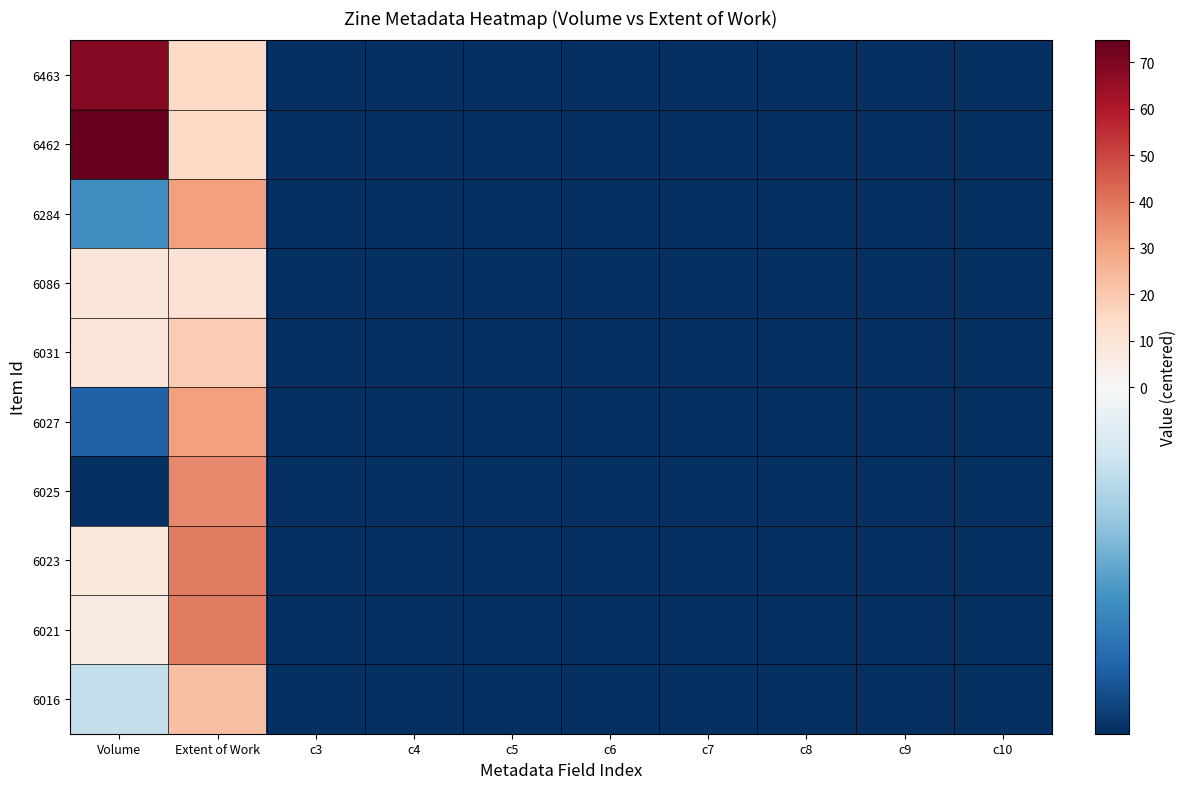

Reading left to right, what are all the values shown in this chart?

6463: Volume=68.8	Extent of Work=14.8	c3=-5.2	c4=-5.2	c5=-5.2	c6=-5.2	c7=-5.2	c8=-5.2	c9=-5.2	c10=-5.2
6462: Volume=74.8	Extent of Work=14.8	c3=-5.2	c4=-5.2	c5=-5.2	c6=-5.2	c7=-5.2	c8=-5.2	c9=-5.2	c10=-5.2
6284: Volume=-3.2	Extent of Work=30.8	c3=-5.2	c4=-5.2	c5=-5.2	c6=-5.2	c7=-5.2	c8=-5.2	c9=-5.2	c10=-5.2
6086: Volume=8.8	Extent of Work=10.8	c3=-5.2	c4=-5.2	c5=-5.2	c6=-5.2	c7=-5.2	c8=-5.2	c9=-5.2	c10=-5.2
6031: Volume=8.8	Extent of Work=18.8	c3=-5.2	c4=-5.2	c5=-5.2	c6=-5.2	c7=-5.2	c8=-5.2	c9=-5.2	c10=-5.2
6027: Volume=-4.2	Extent of Work=30.8	c3=-5.2	c4=-5.2	c5=-5.2	c6=-5.2	c7=-5.2	c8=-5.2	c9=-5.2	c10=-5.2
6025: Volume=-5.2	Extent of Work=35.8	c3=-5.2	c4=-5.2	c5=-5.2	c6=-5.2	c7=-5.2	c8=-5.2	c9=-5.2	c10=-5.2
6023: Volume=7.8	Extent of Work=38.8	c3=-5.2	c4=-5.2	c5=-5.2	c6=-5.2	c7=-5.2	c8=-5.2	c9=-5.2	c10=-5.2
6021: Volume=6.8	Extent of Work=38.8	c3=-5.2	c4=-5.2	c5=-5.2	c6=-5.2	c7=-5.2	c8=-5.2	c9=-5.2	c10=-5.2
6016: Volume=-1.2	Extent of Work=22.8	c3=-5.2	c4=-5.2	c5=-5.2	c6=-5.2	c7=-5.2	c8=-5.2	c9=-5.2	c10=-5.2